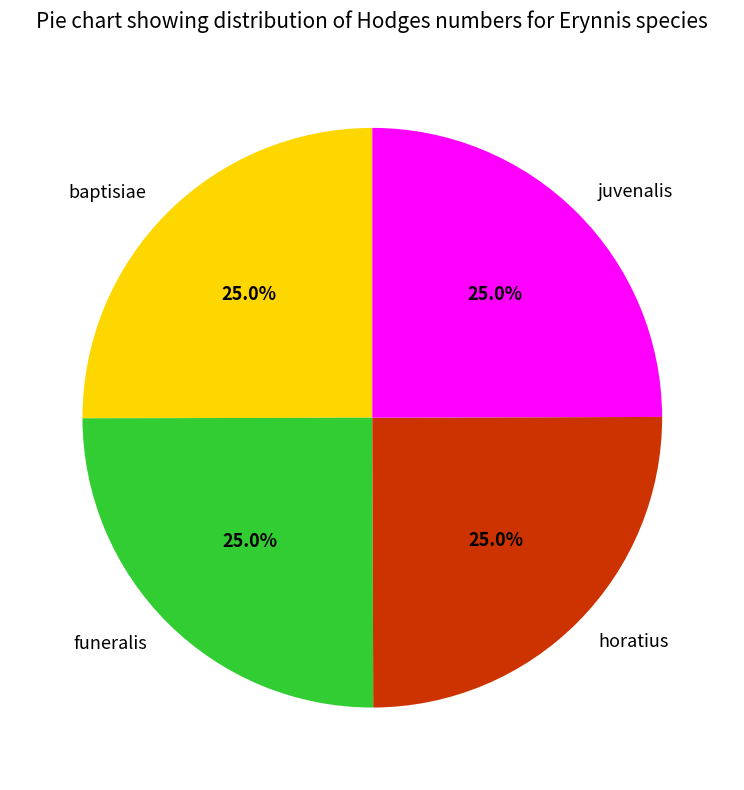

To the nearest percent, what is the combined percentage of baptisiae and horatius?

50%